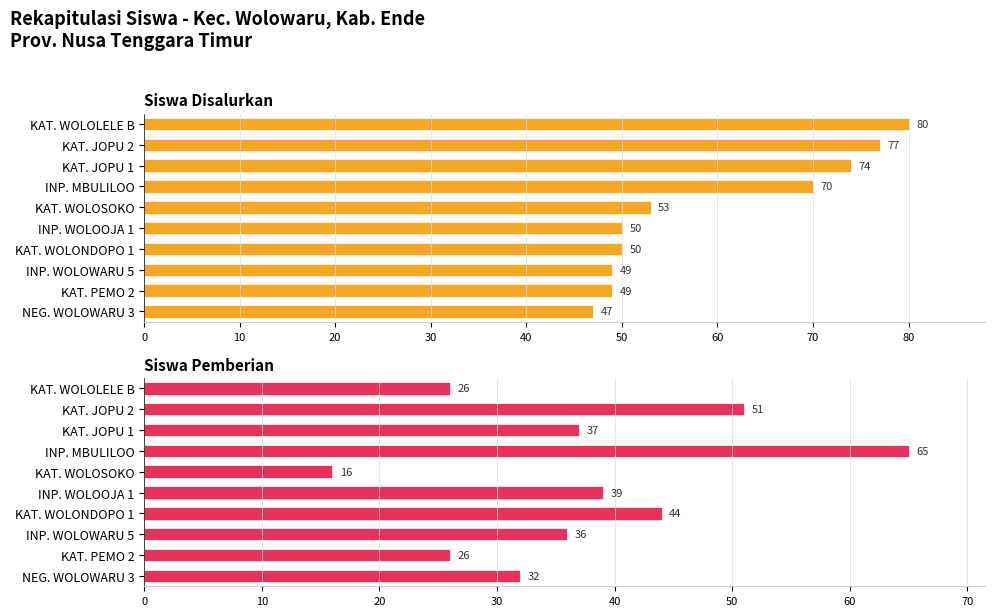

How many distinct data groups are displayed?

2